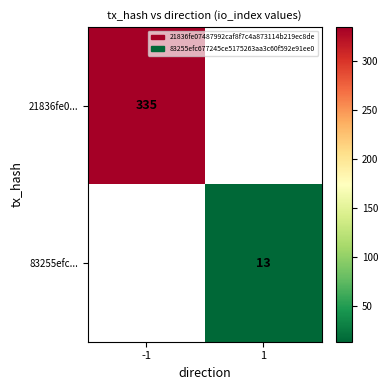

True or false: 83255efc... has a value of 3.1 at 1.

False